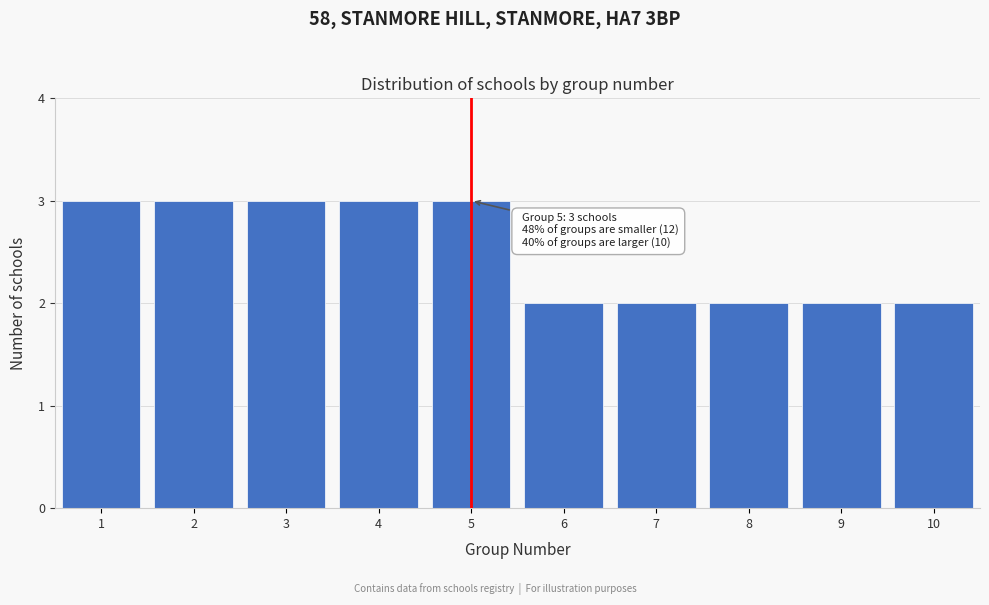

Reading left to right, what are all the values shown in this chart?

3	3	3	3	3	2	2	2	2	2